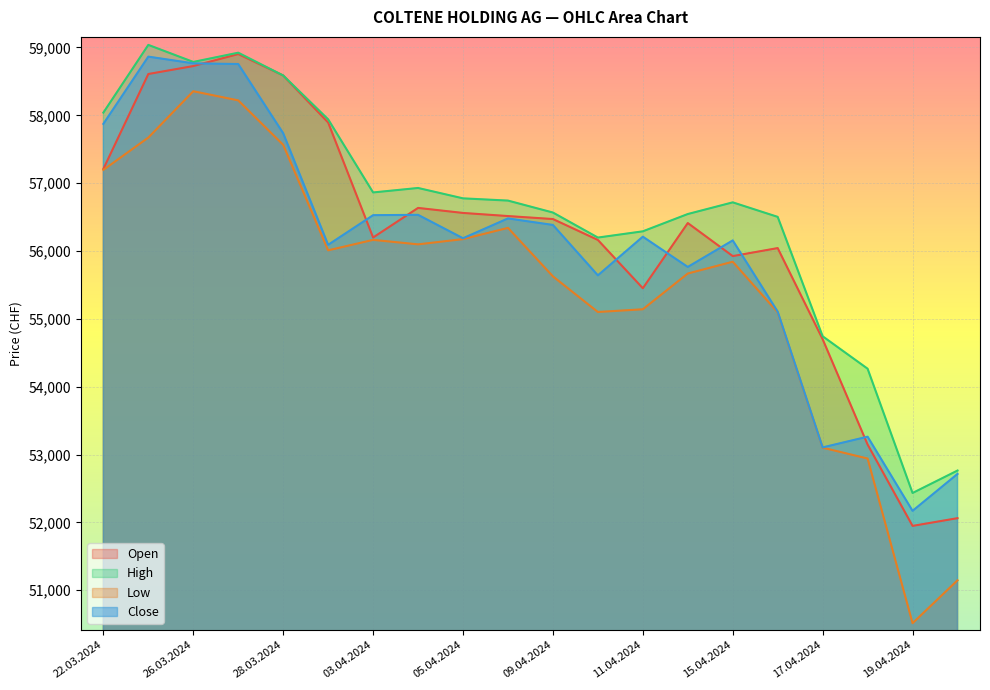

What is the smallest value displayed?

50514